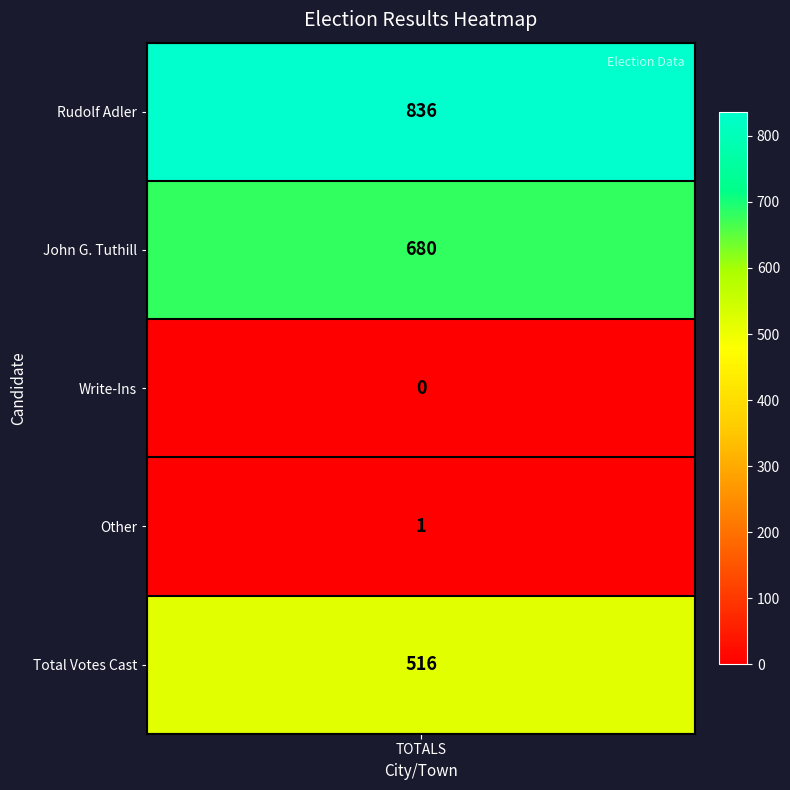

Rank the categories by value from lowest to highest.

Write-Ins, Other, Total Votes Cast, John G. Tuthill (Democratic), Rudolf Adler (Republican/Libertarian)